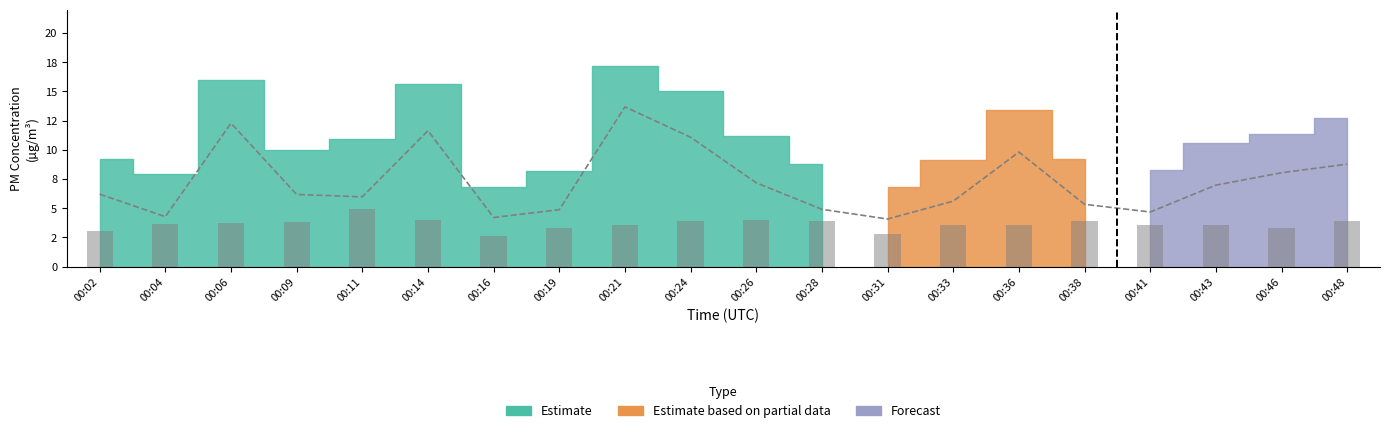

What is the value of the P2 (PM2.5) bar at the 8th from the left?

3.3